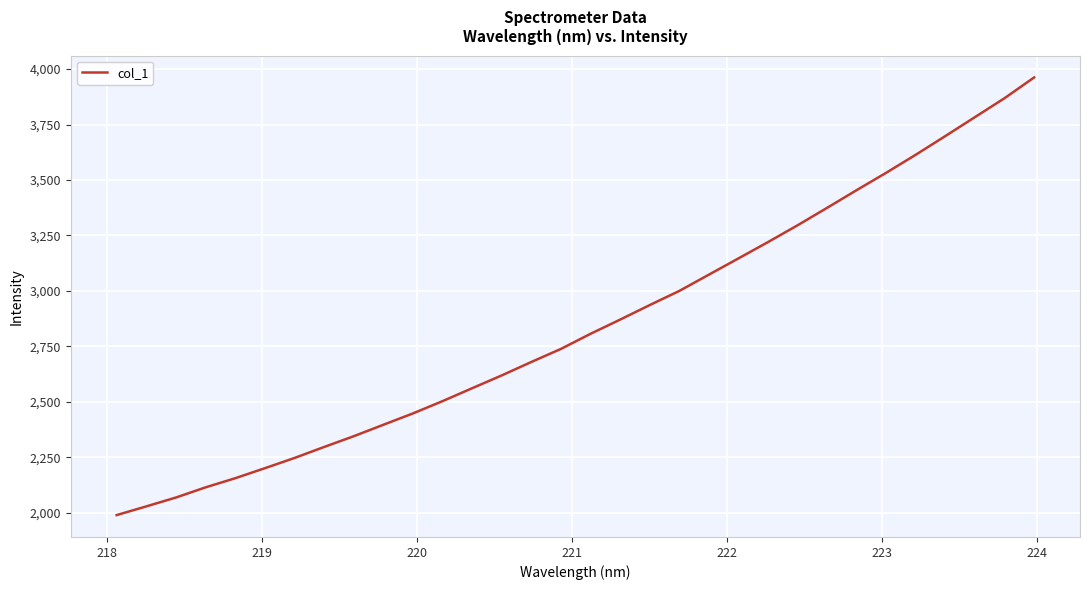

What is the maximum value shown in the chart?

3962.3